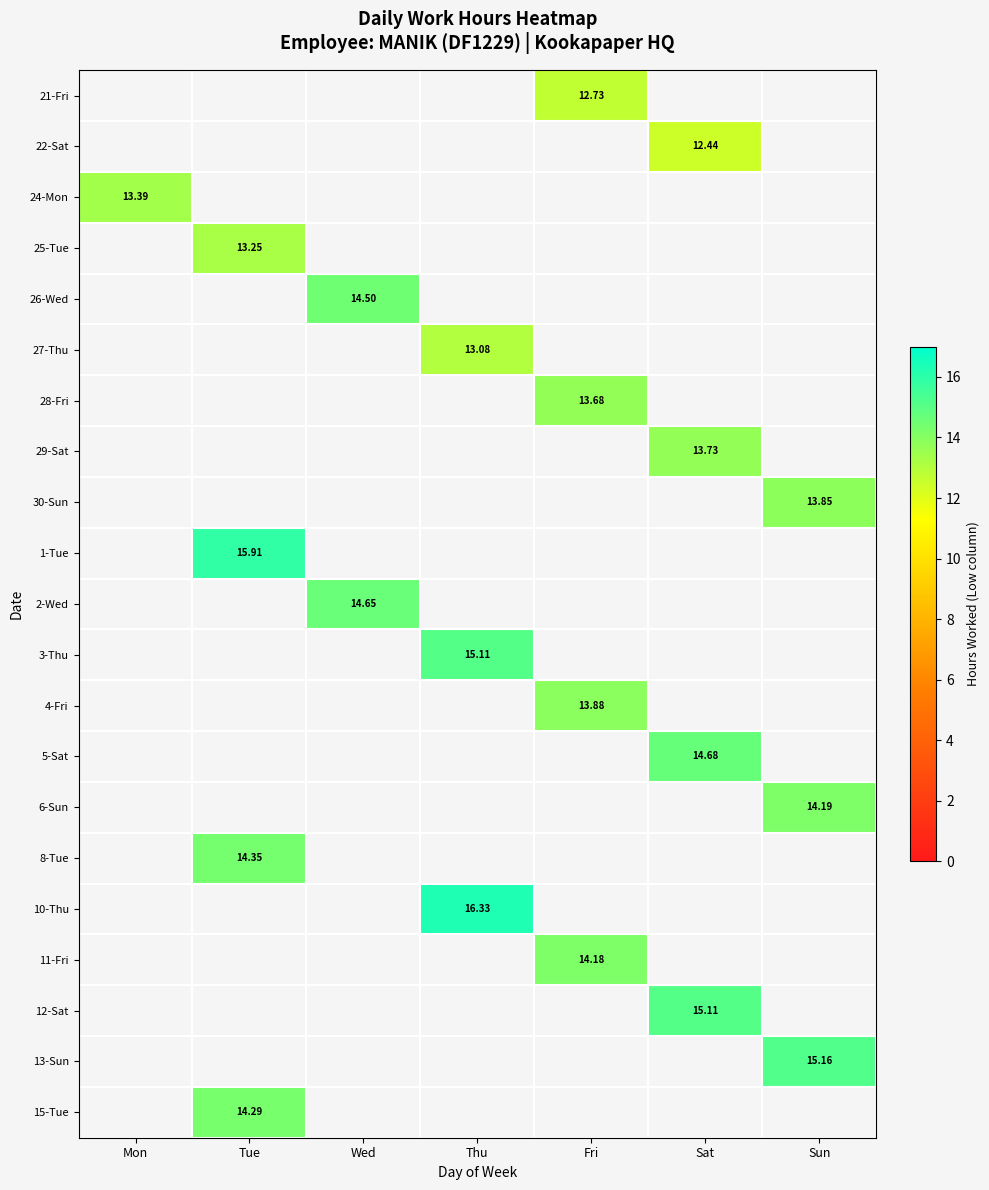

What is the smallest value displayed?

12.4